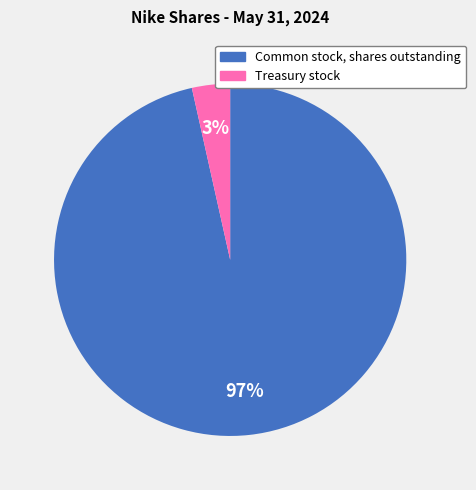

Count the number of slices in the pie.

2